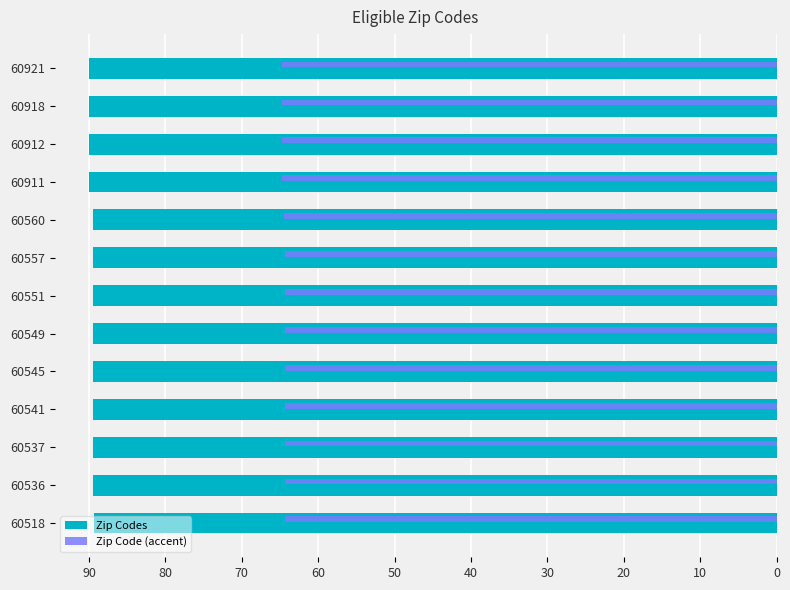

What is the difference between the highest and lowest values at 60560?

25.1